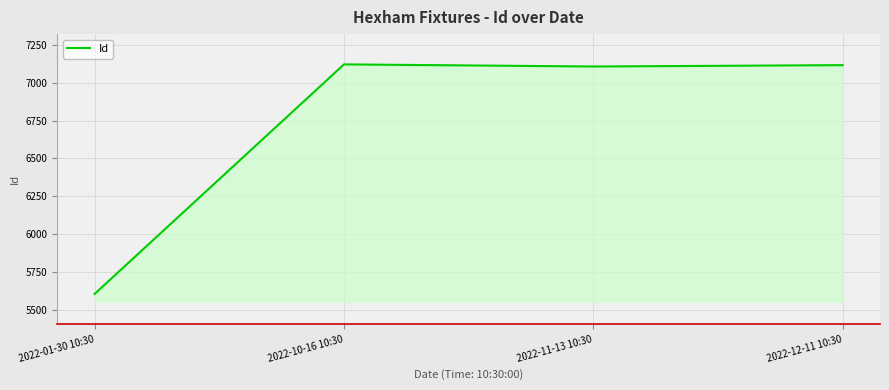

Which has a higher value, 2022-01-30 10:30 or 2022-10-16 10:30?

2022-10-16 10:30